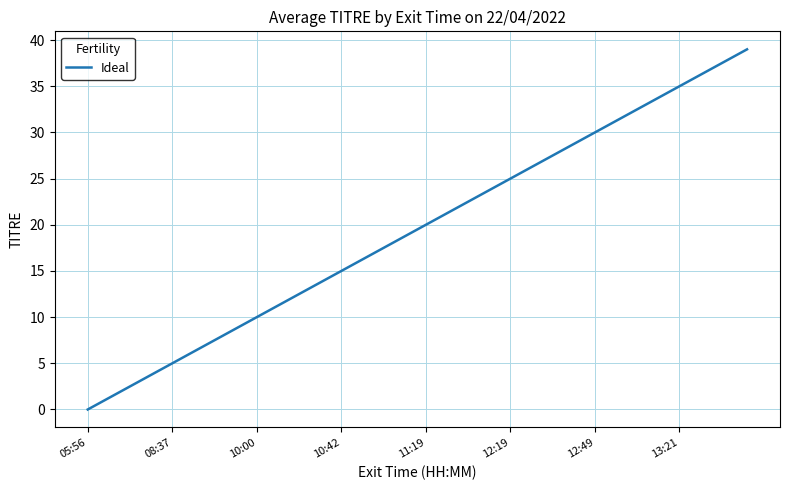

What is the difference between the maximum and minimum values?

39